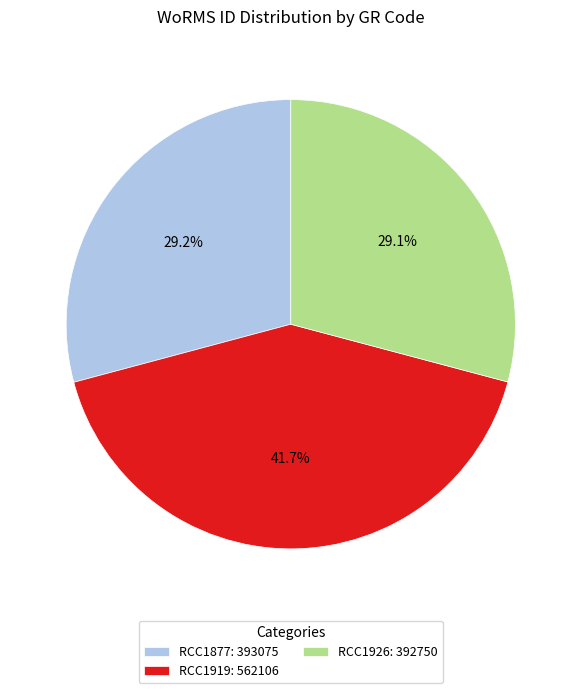

The RCC1877 slice represents 29% of the pie. True or false?

True